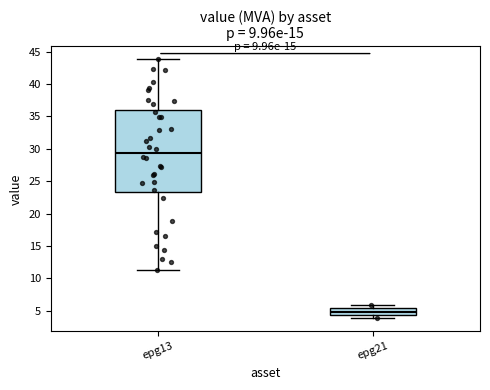

Reading left to right, read every box against the y-axis: the position of its median line, the range the box covers, and the ends of its whiskers. The values are not printed on the chart, so give them approximately, as read against the axis.

epg13: median 29.5, box 23.5 to 36.0, whiskers 11.5 to 44.0
epg21: median 5.0, box 4.5 to 5.5, whiskers 4.0 to 6.0